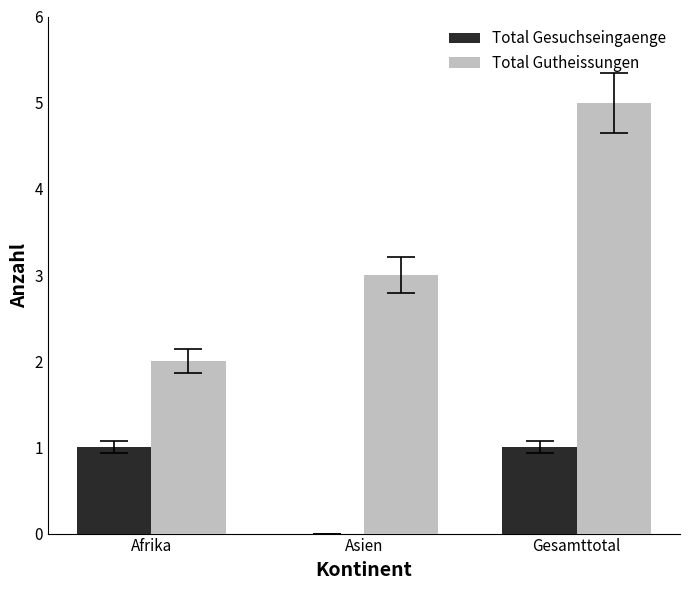

Between Afrika and Gesamttotal, which series saw the biggest shift?

Total Gutheissungen